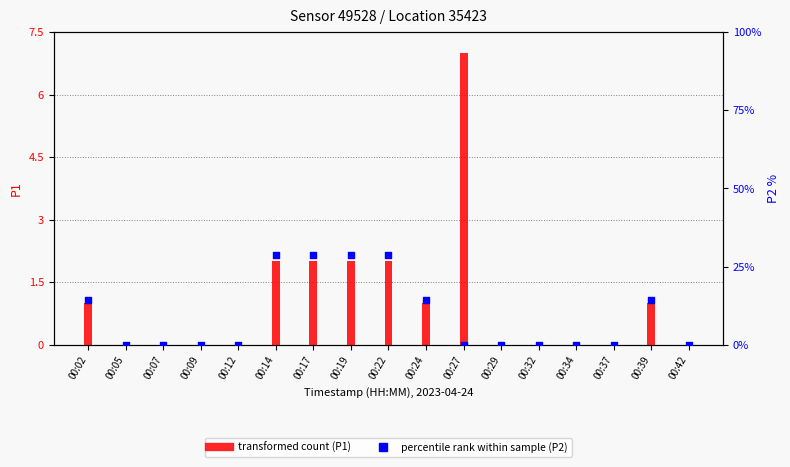

Is the value of percentile rank within sample (P2) at 00:32 greater than the value of transformed count (P1) at 00:12?

No